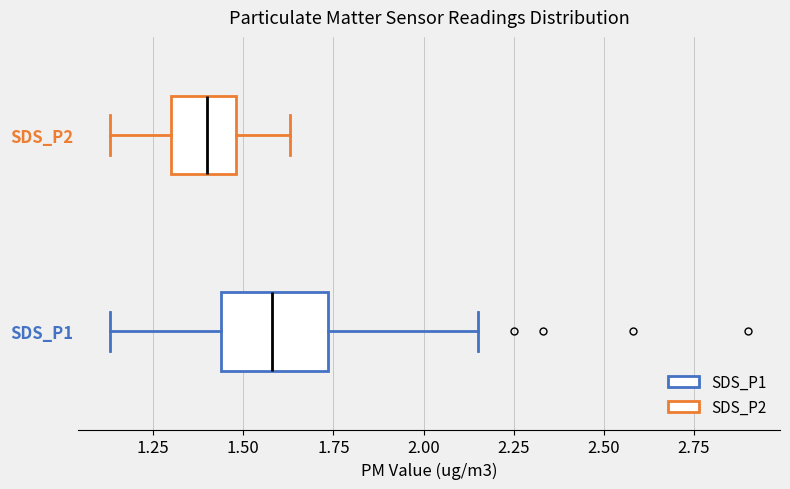

Reading bottom to top, transcribe this box plot: for each box, give where its median line is, the range the box spans, and where its two whiskers end, as read against the x-axis. The values are not printed on the chart, so give them approximately, as read against the axis.

SDS_P1: median 1.60, box 1.45 to 1.75, whiskers 1.15 to 2.15
SDS_P2: median 1.40, box 1.30 to 1.50, whiskers 1.15 to 1.65